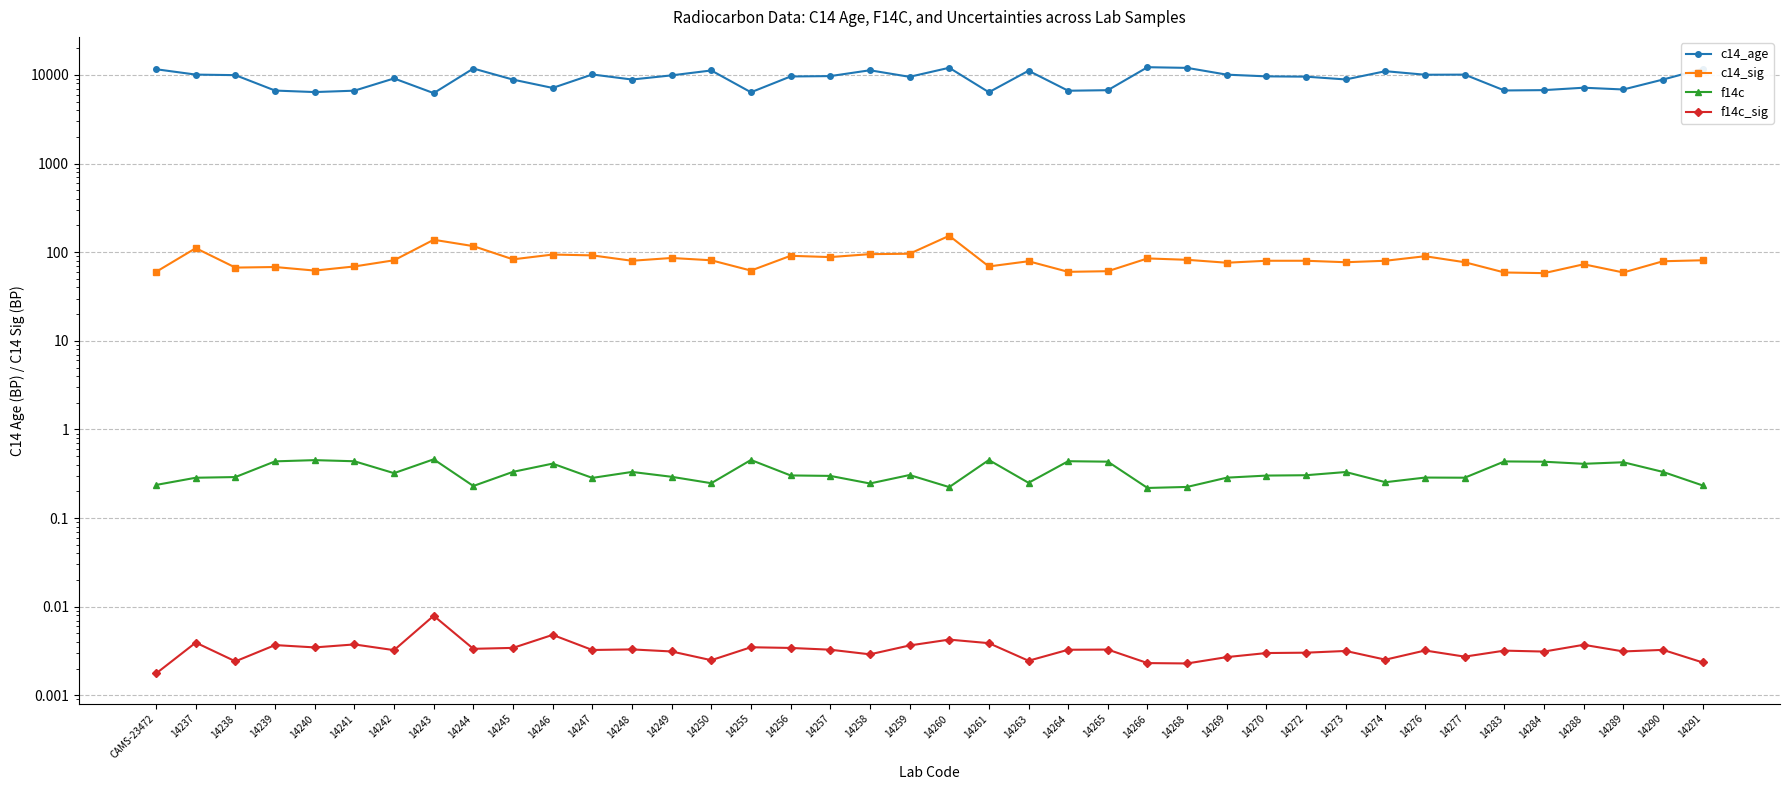

What is the difference between the second highest and minimum values in the c14_age series?

5801.0